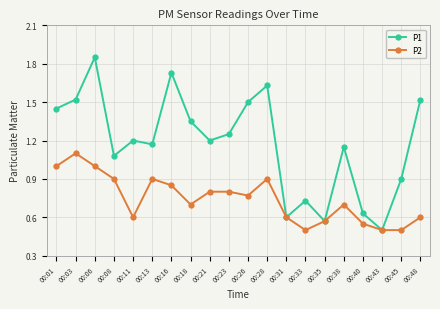

List the series in order of their overall mean, lowest first.

P2, P1